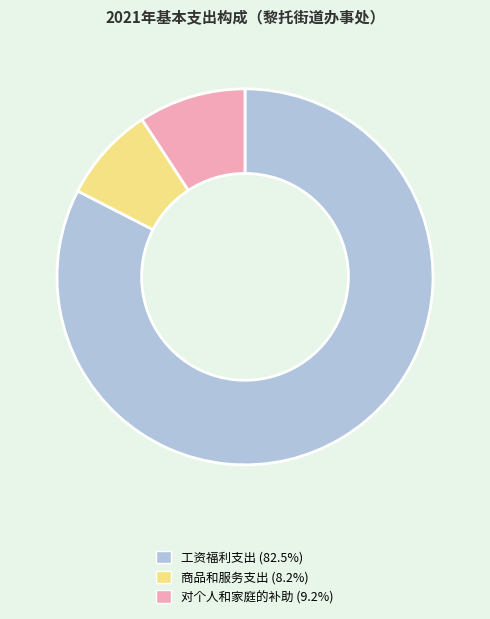

What is the smallest slice in the pie chart?

商品和服务支出